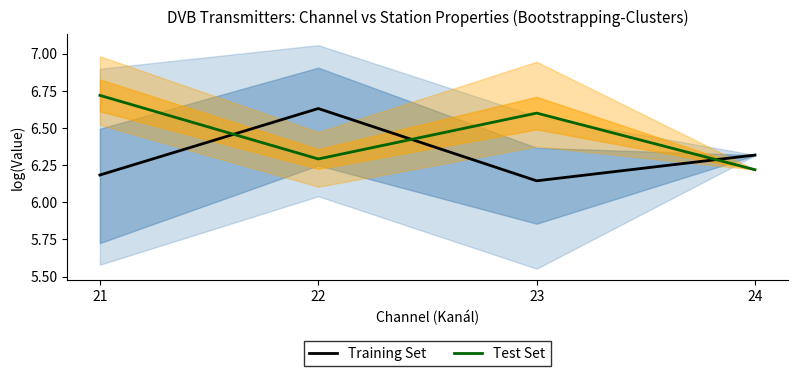

What is the value of the Test Set point at the 3rd from the left?

6.6